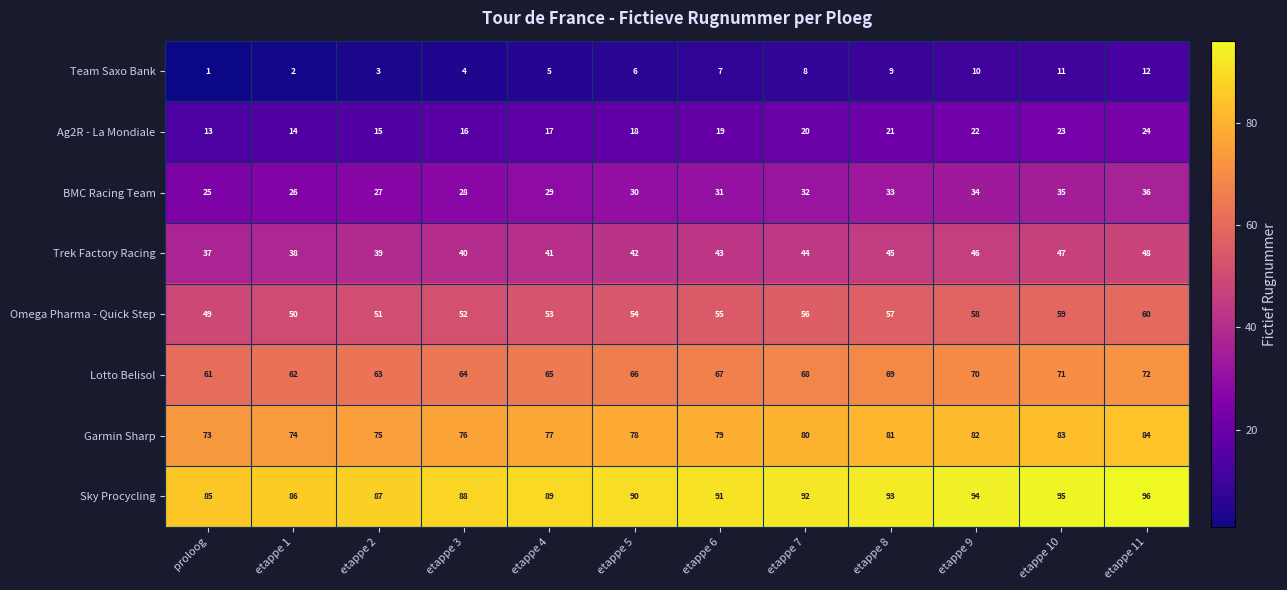

Is it true that Sky Procycling equals 92 at etappe 7?

True